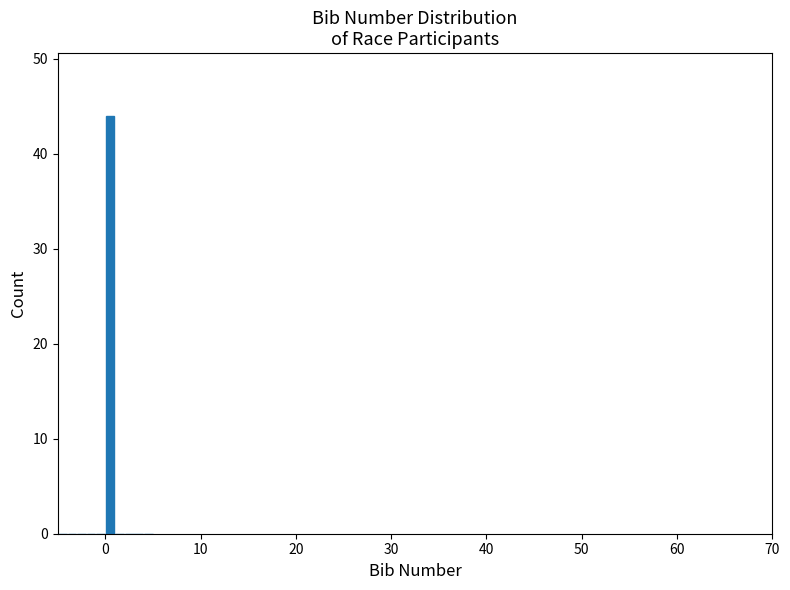

Read against the x-axis, roughly where is the centre of the tallest bar?

1